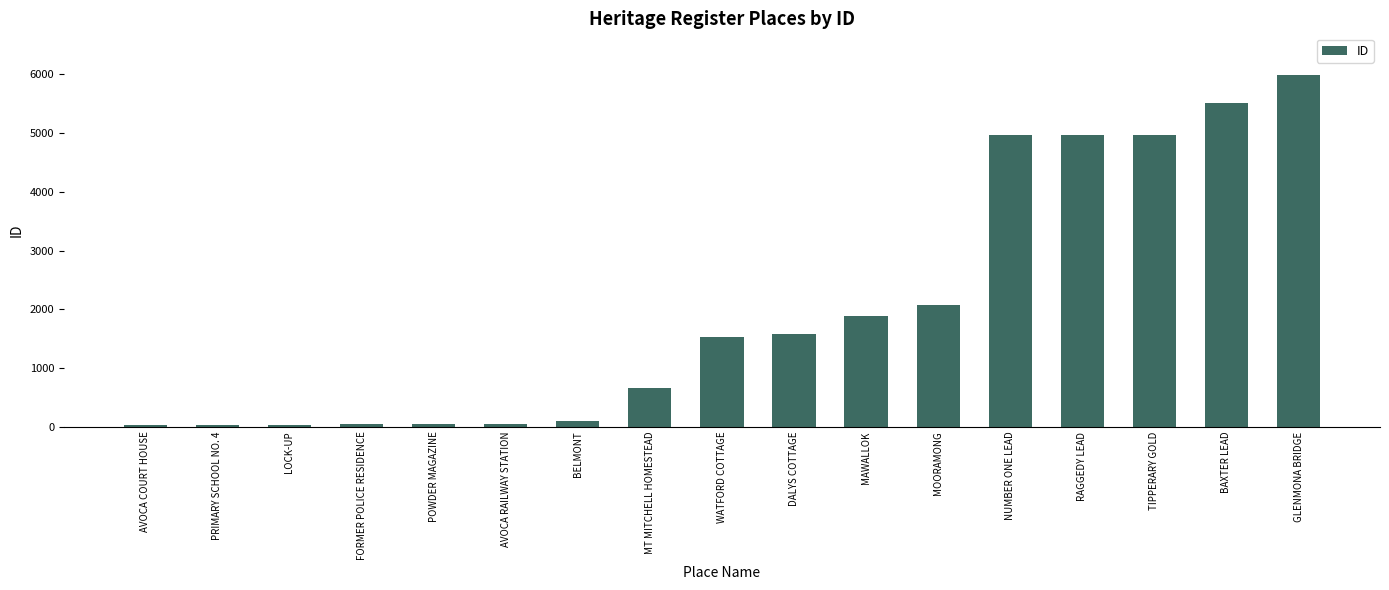

What is the change in value from PRIMARY SCHOOL NO. 4 to AVOCA RAILWAY STATION?

+4